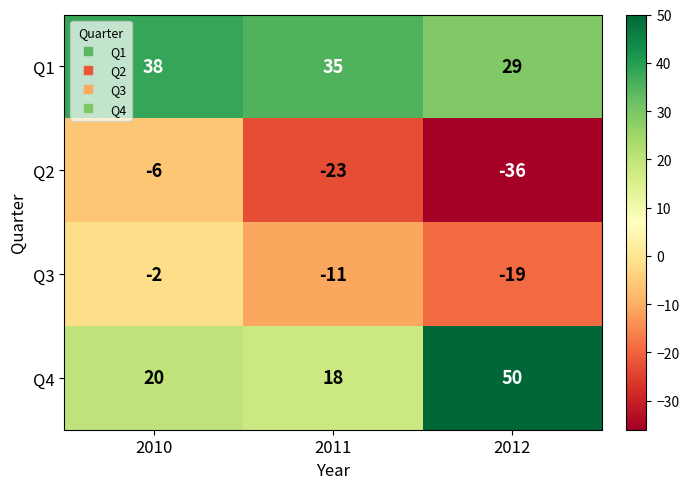

The value of Q2 at 2012 is -53. True or false?

False